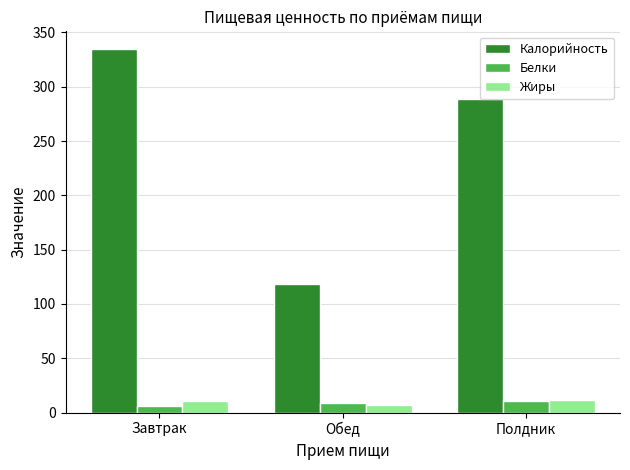

What is the label of the 3rd bar from the right?

Завтрак